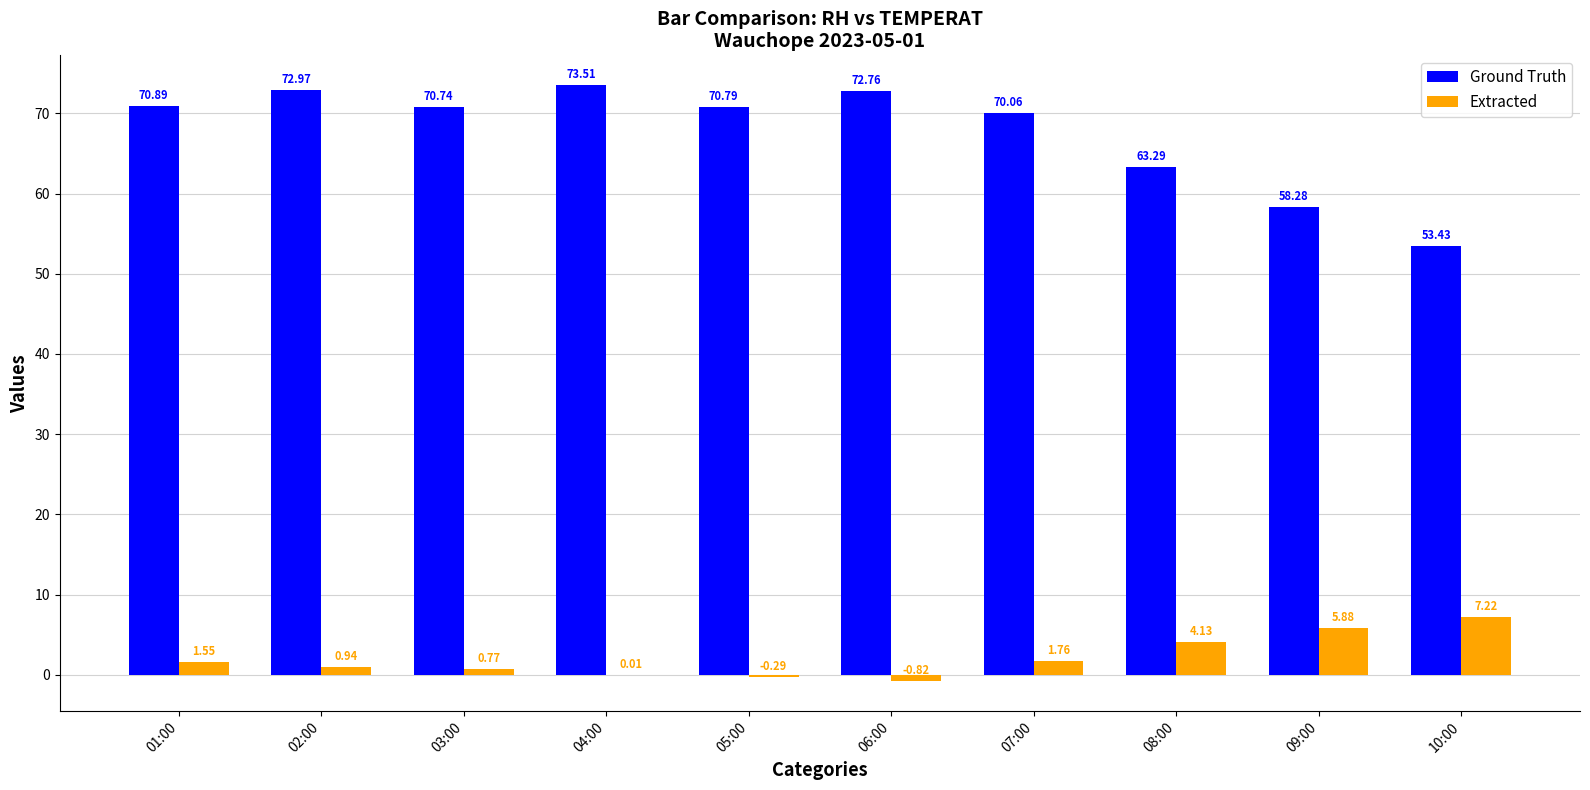

Which series has the widest spread of values?

Ground Truth